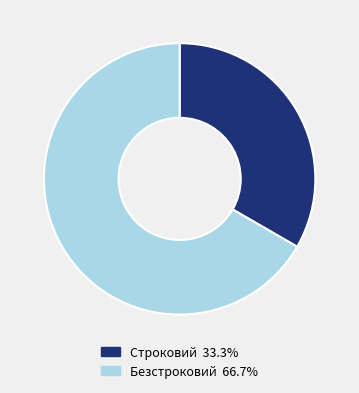

Is there any slice that represents more than half of the pie?

Yes